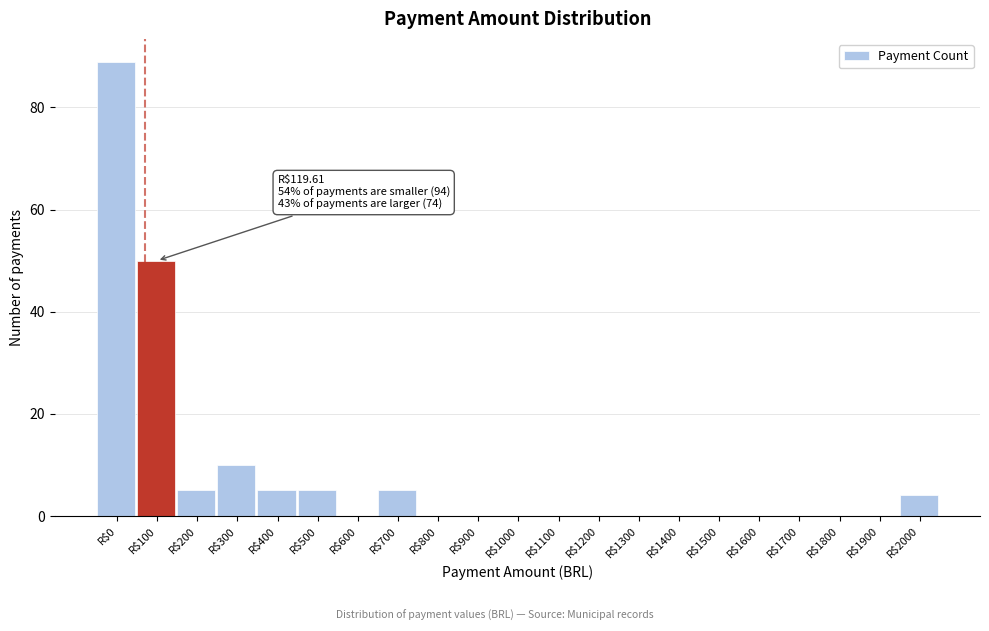

At which label is the value closest to 44?

R$100